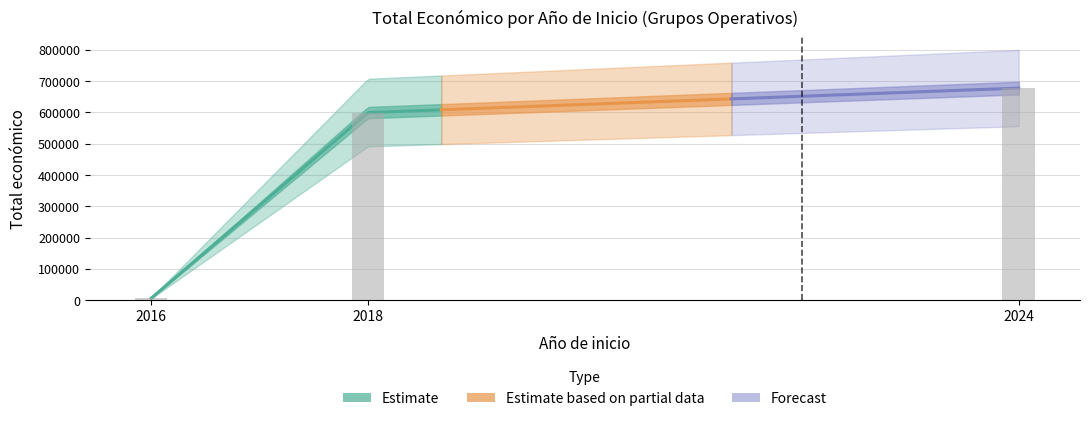

At which label does the data first exceed 599262?

2024